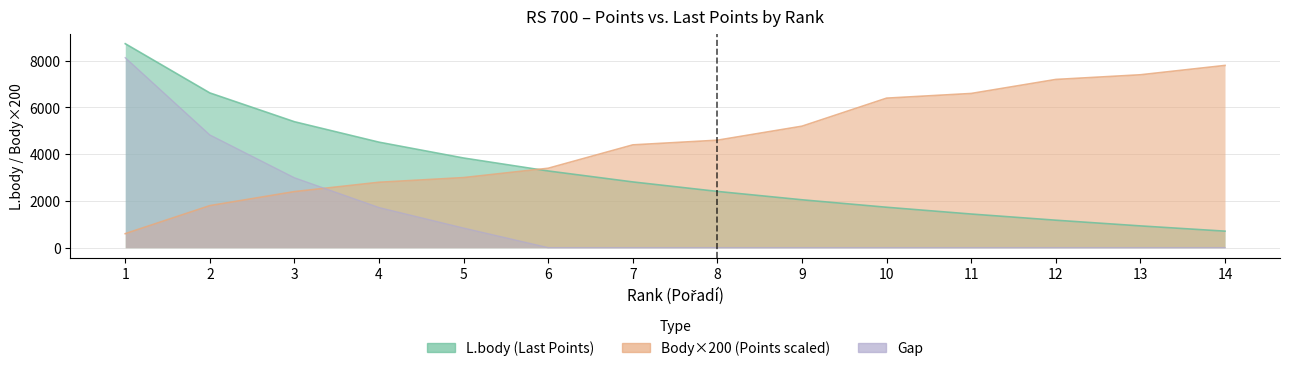

List the series in order of their peak value, highest first.

L.body, Body